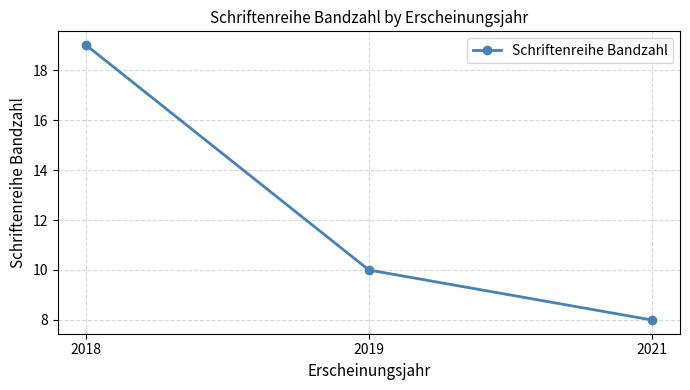

What is the difference between the values at 2019 and 2018?

9